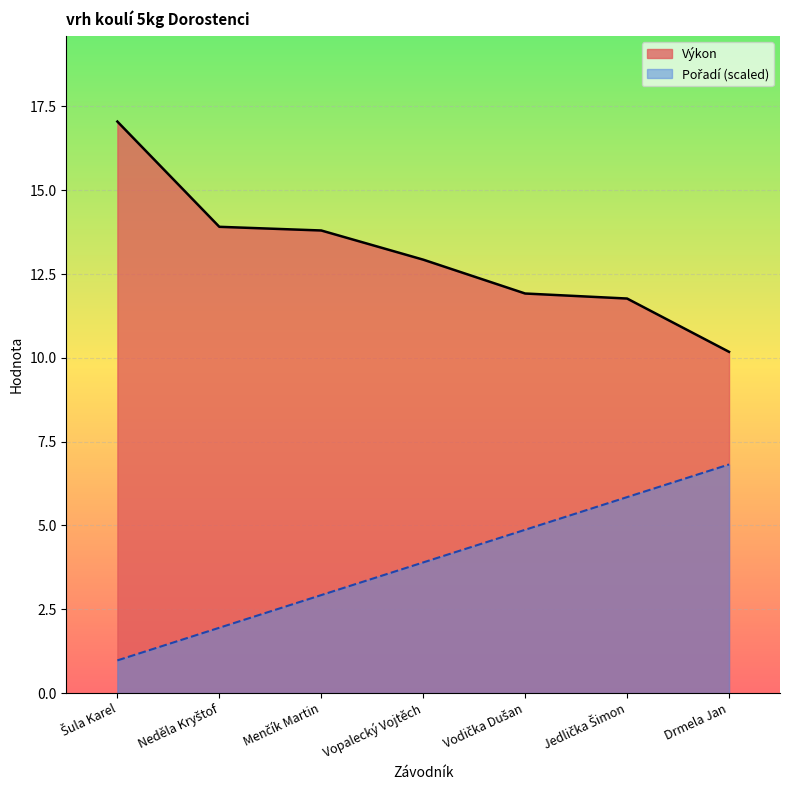

The value of Výkon at Menčík Martin is 13.8. True or false?

True